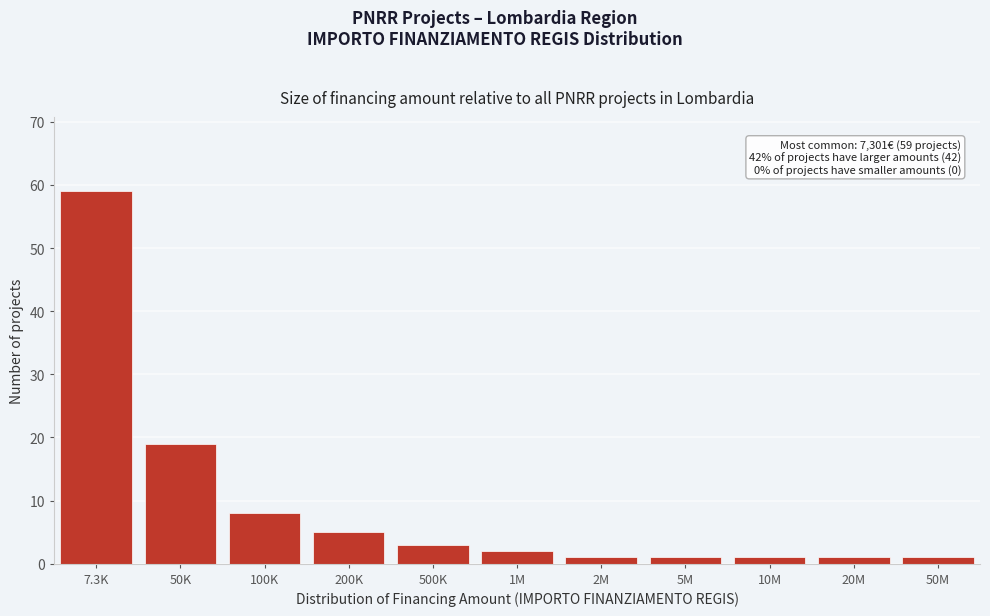

Reading left to right, transcribe all the data shown in this chart.

59	19	8	5	3	2	1	1	1	1	1